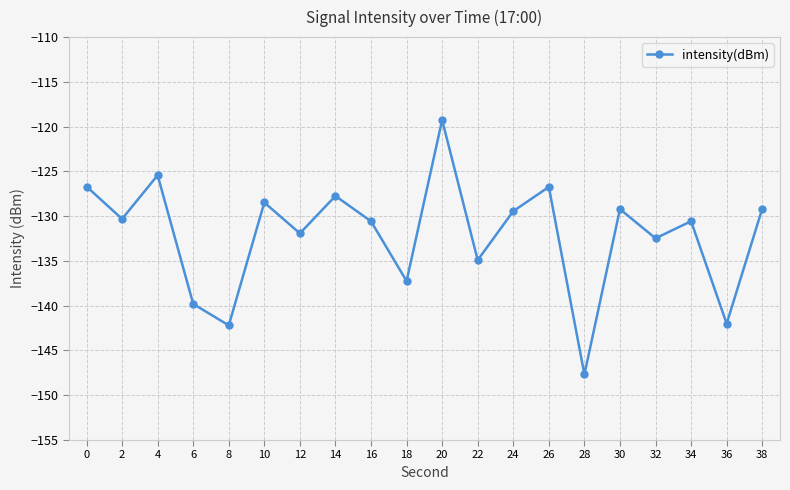

Reading left to right, what are all the values shown in this chart?

0=-126.7	2=-130.3	4=-125.4	6=-139.8	8=-142.2	10=-128.5	12=-131.9	14=-127.7	16=-130.6	18=-137.2	20=-119.3	22=-134.9	24=-129.4	26=-126.7	28=-147.7	30=-129.2	32=-132.5	34=-130.6	36=-142.0	38=-129.2